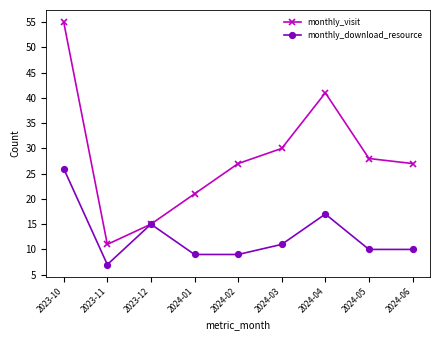

Does the chart display data point markers on the line(s)?

Yes